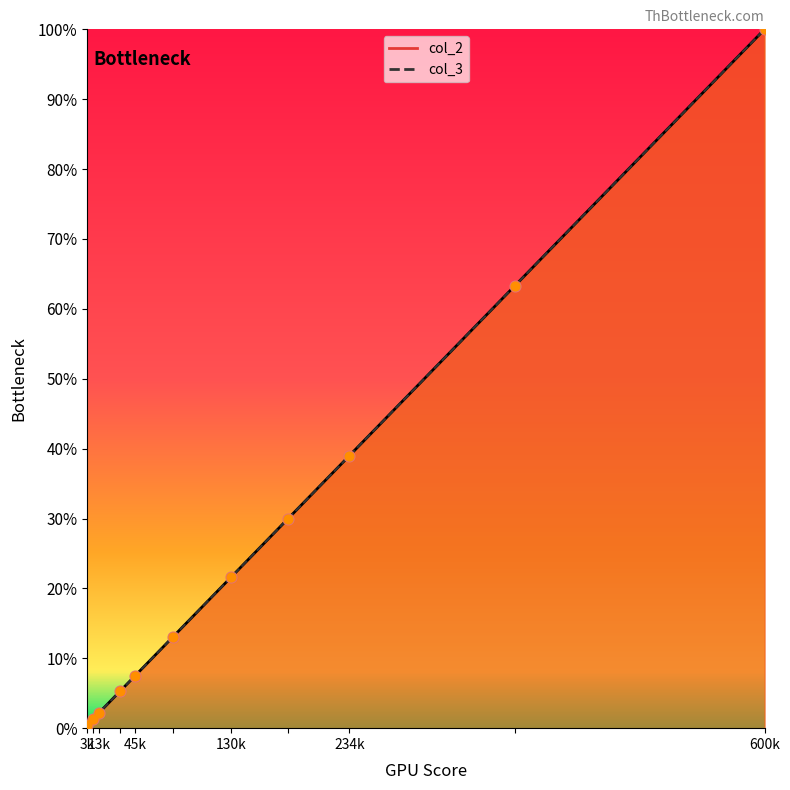

Which series reaches the minimum Y coordinate?

col_2